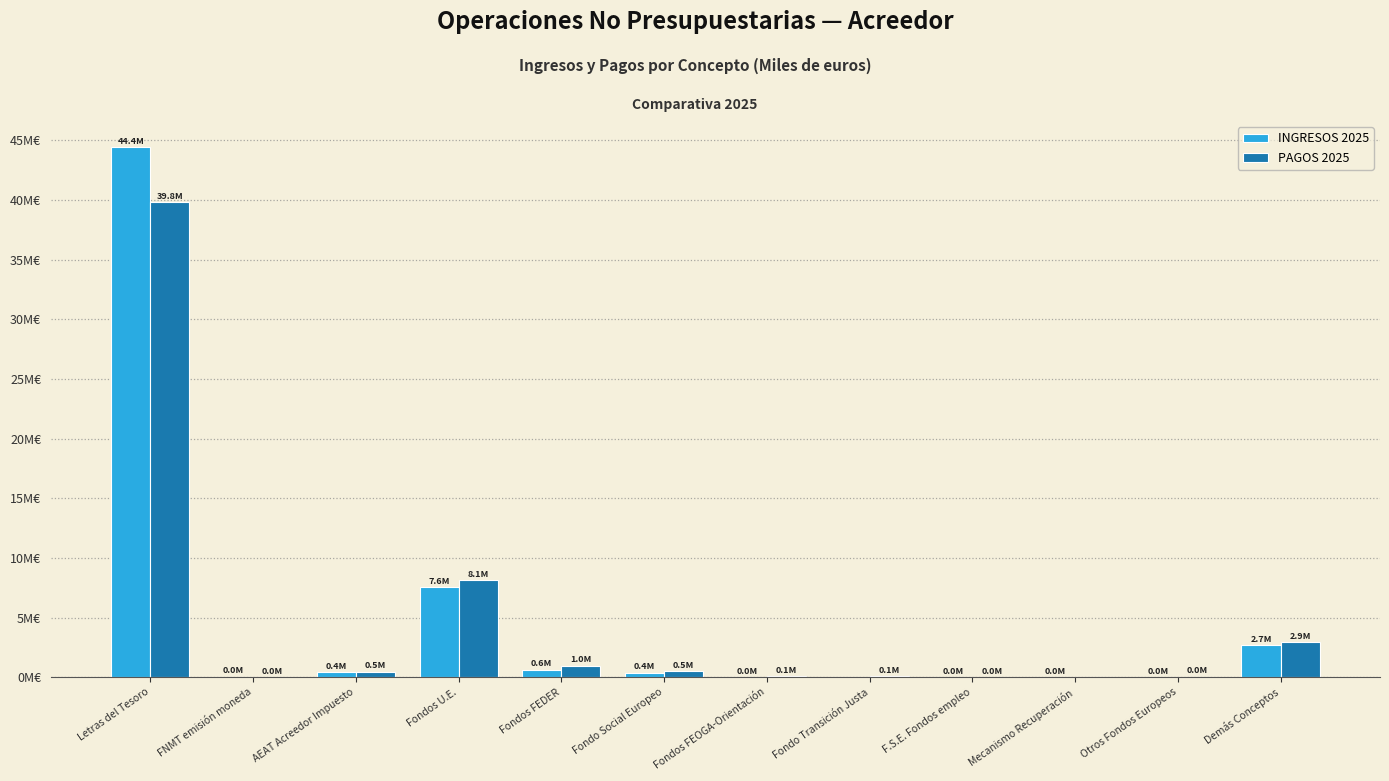

Where does the INGRESOS 2025 series first go above 373704?

Letras del Tesoro